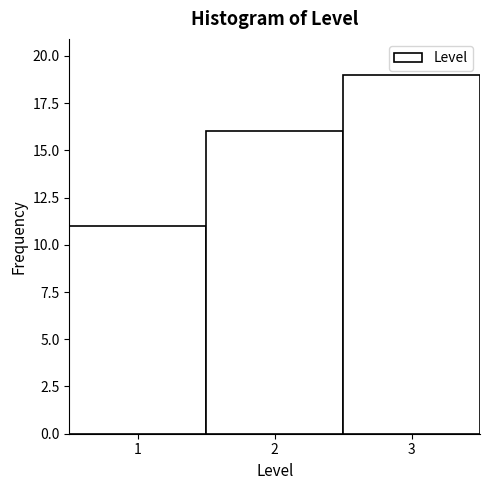

Reading left to right, list every bar in this chart as the range it spans on the x-axis followed by its height. The values are not printed on the chart, so give them approximately, as read against the axis.

0.5 to 1.5: 11
1.5 to 2.5: 16
2.5 to 3.5: 19